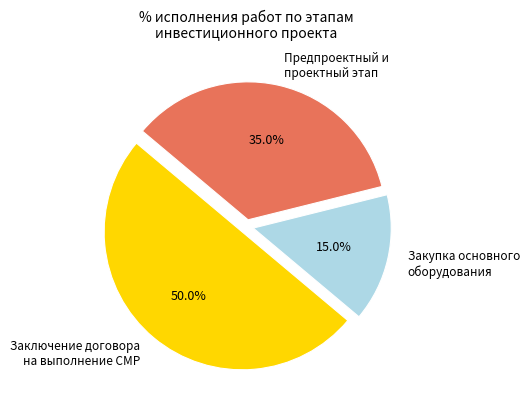

Count the number of slices in the pie.

3